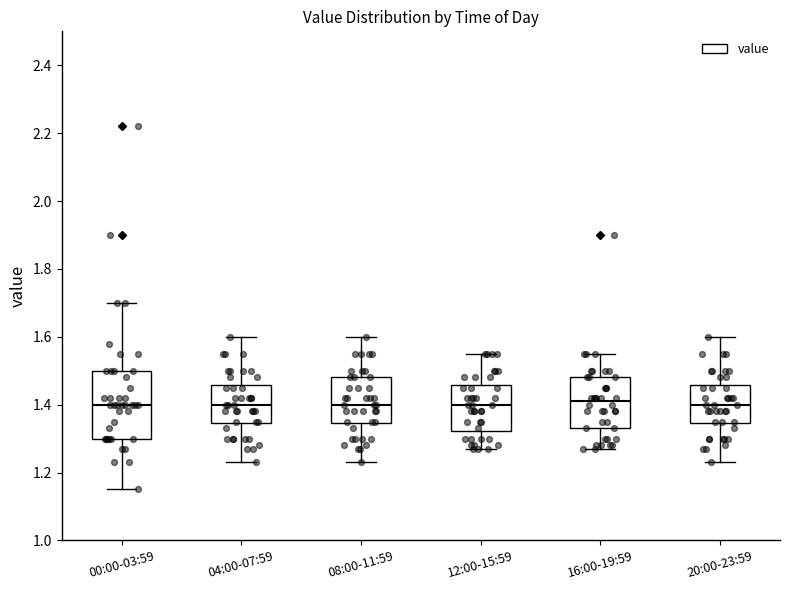

Comparing the boxes themselves (not the whiskers), which one is the tallest?

00:00-03:59